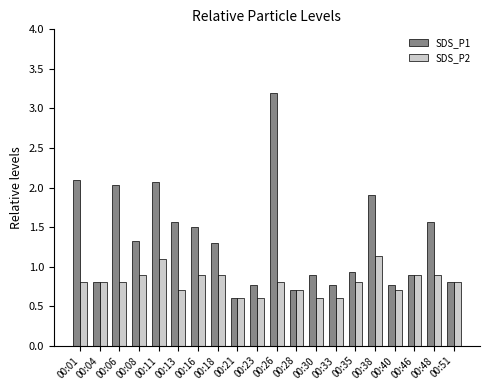

What is the total value across all series at 00:23?

1.4